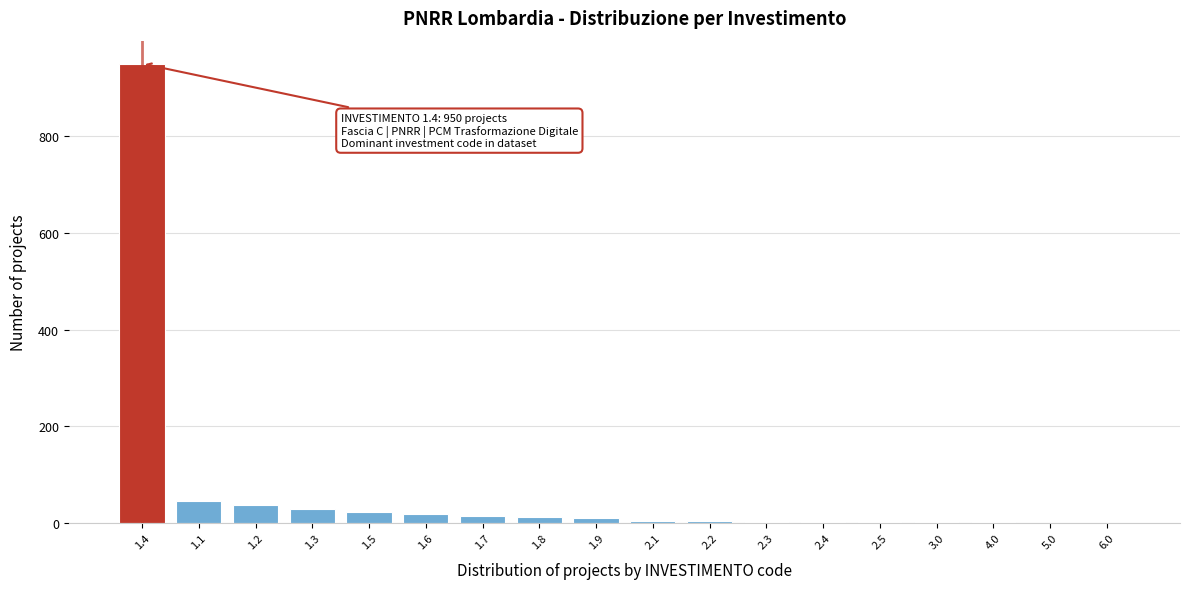

What is the maximum value shown in the chart?

950